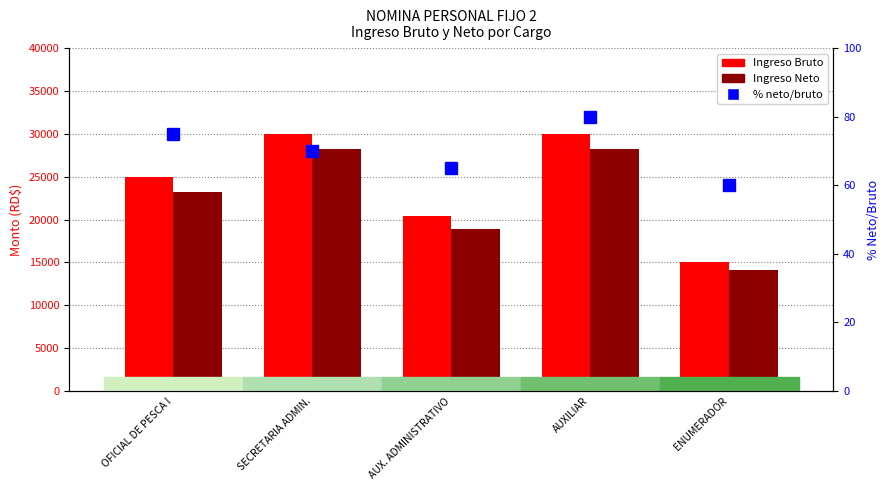

What is the label of the 1st bar from the left?

OFICIAL DE PESCA I